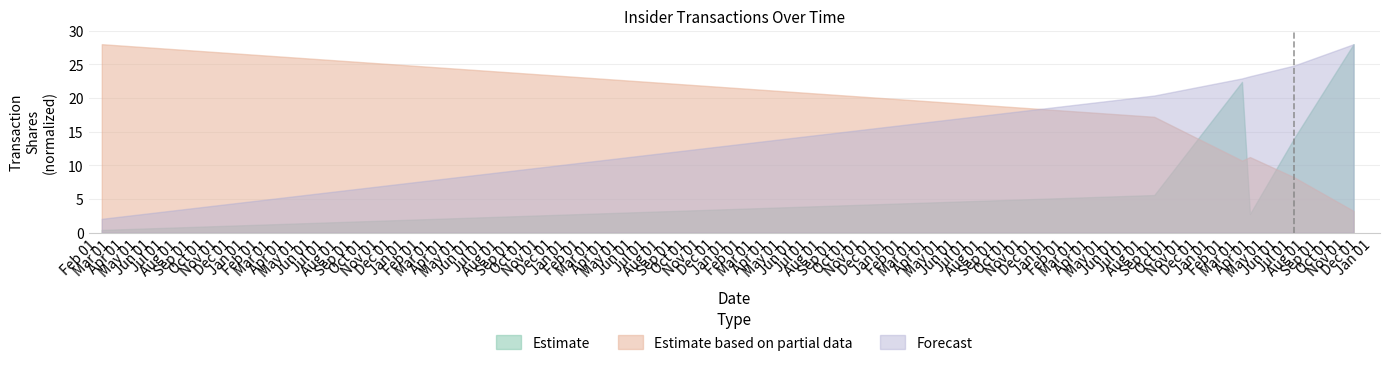

Is it true that transactionPricePerShare equals 28.0 at 2016-02-08?

True